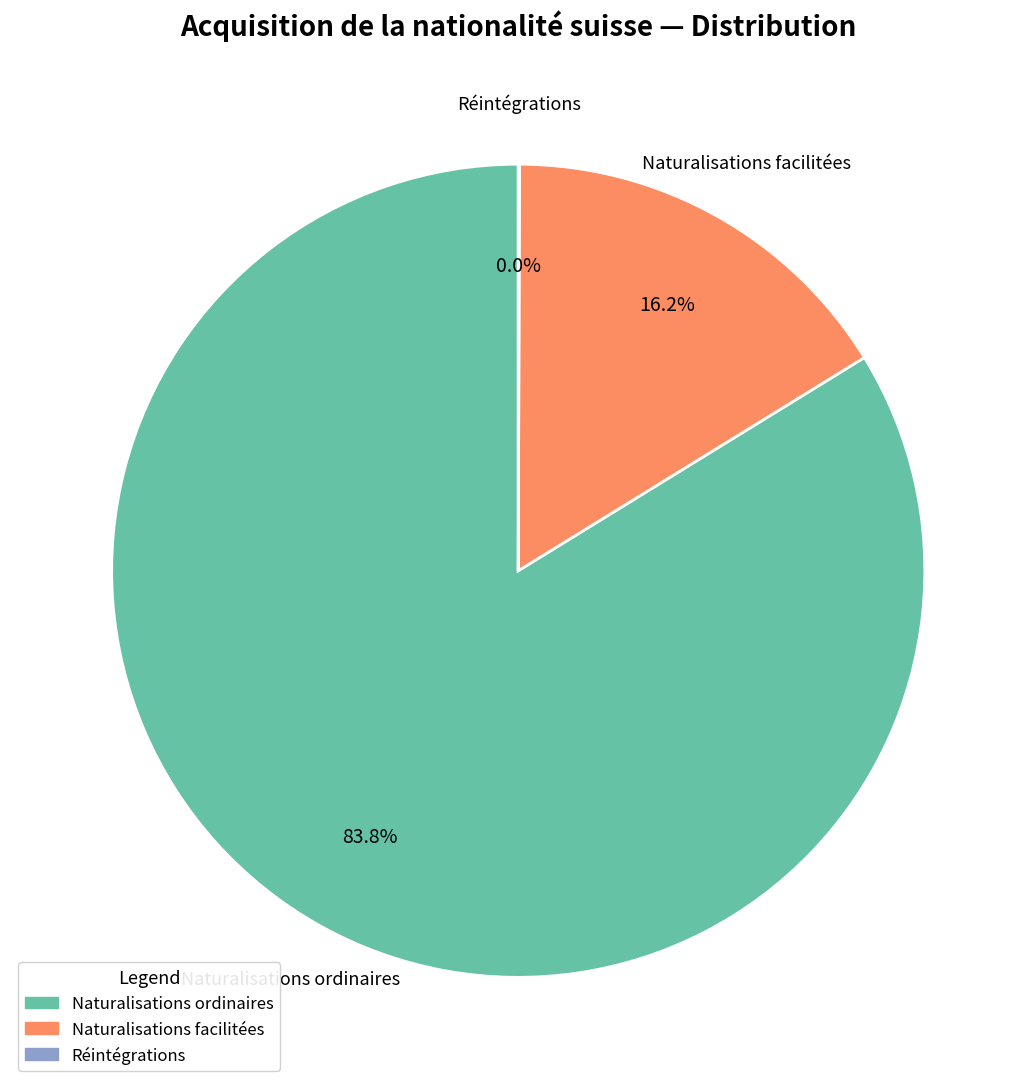

Which category has the biggest portion of the pie?

Naturalisations ordinaires